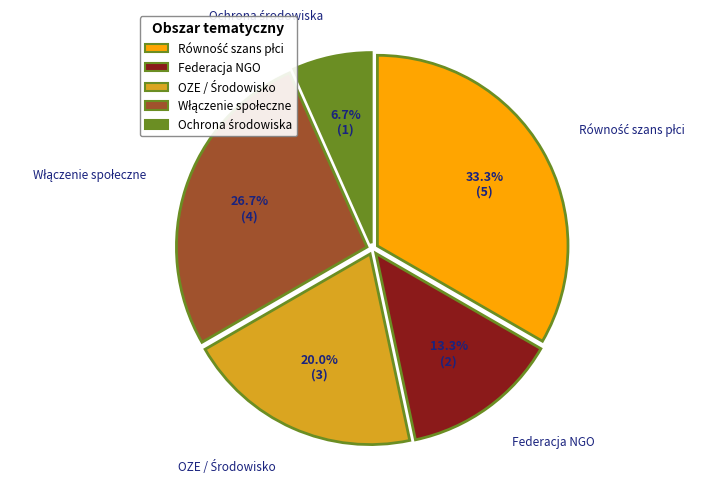

Count the number of slices in the pie.

5